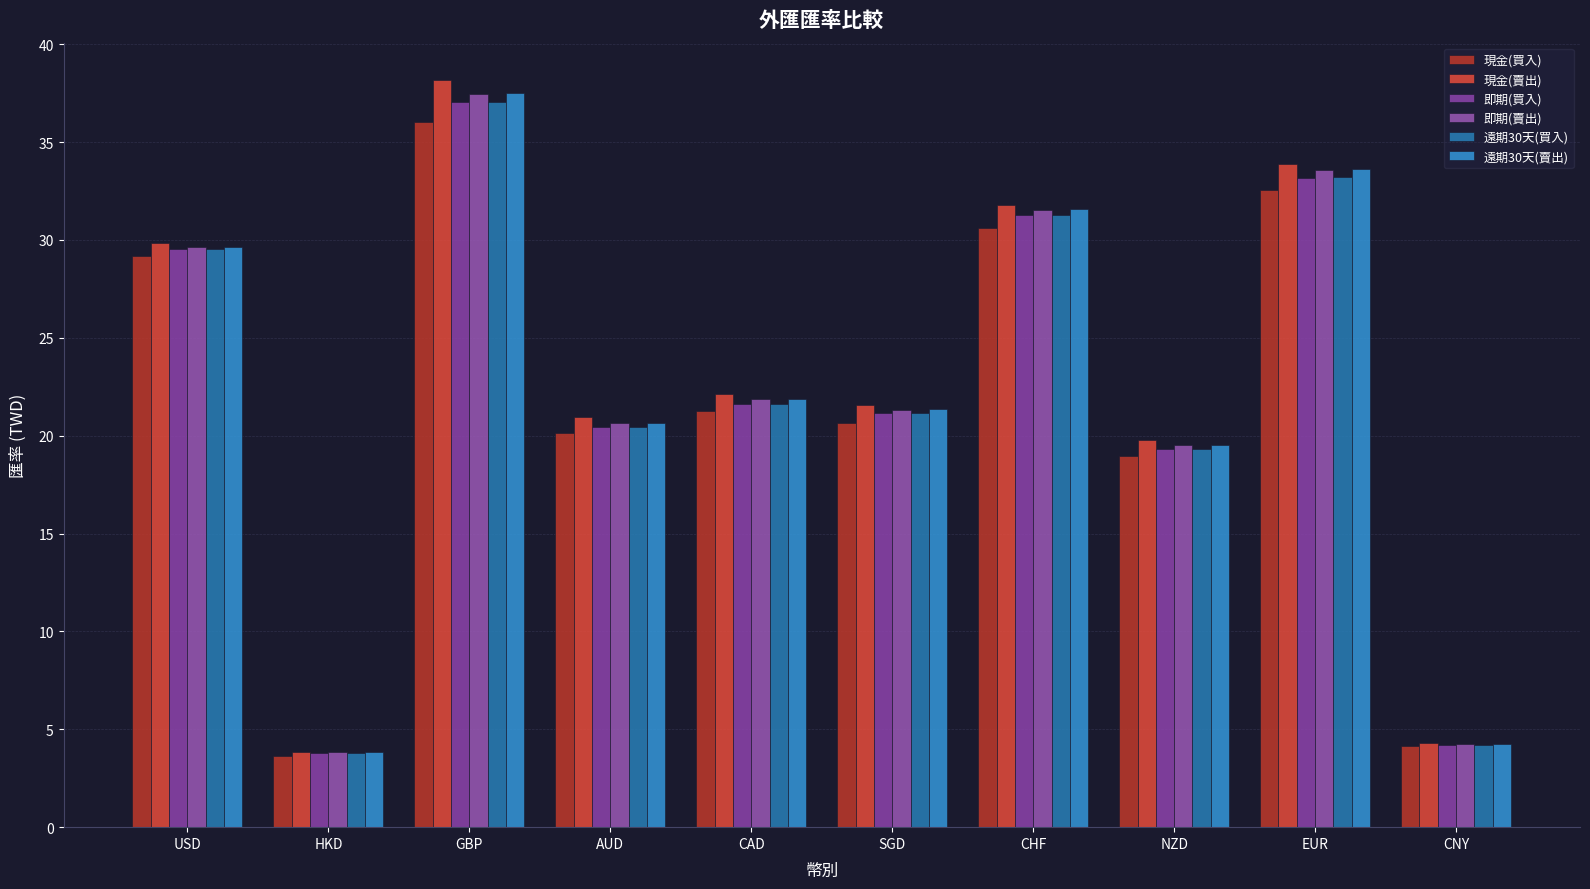

What value does the 即期(賣出) series have at NZD?

19.5